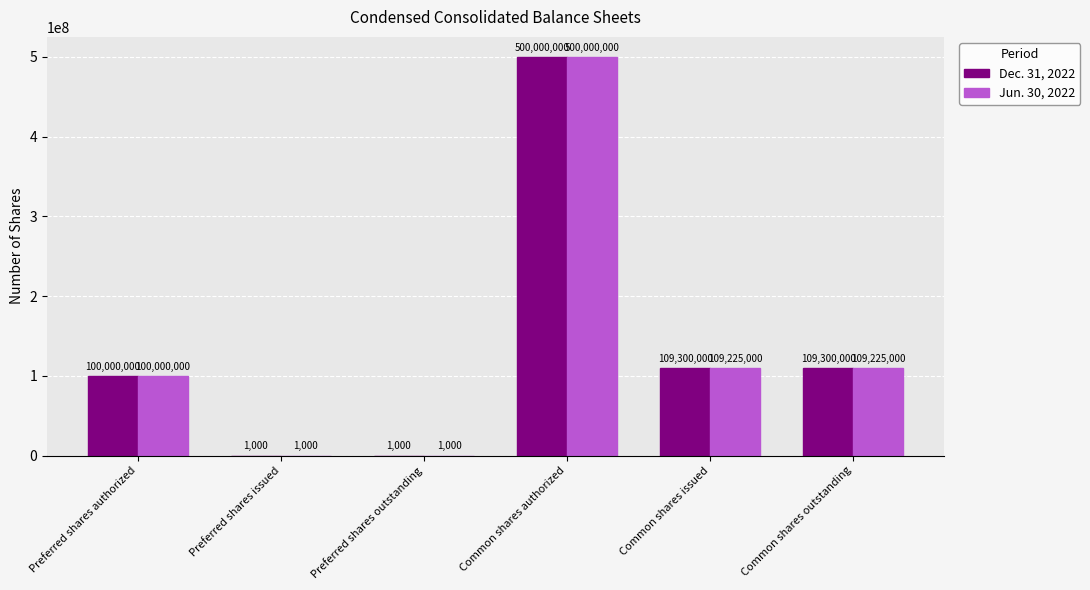

Which category has the highest value in the Jun. 30, 2022 series?

Common shares authorized